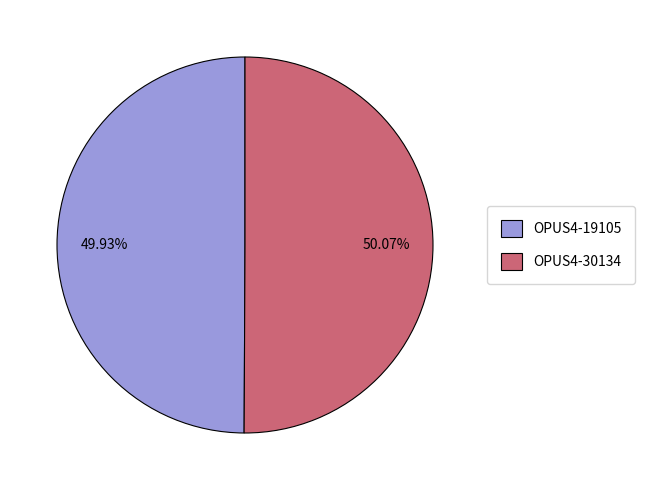

To the nearest percent, what percentage of the pie is OPUS4-30134?

50%